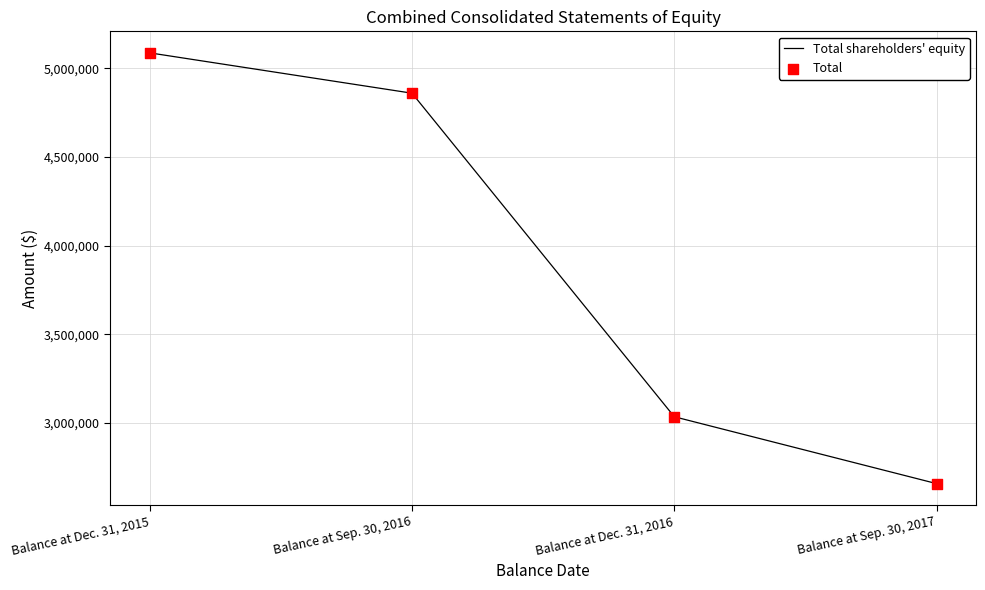

What is the total value across all series at Balance at Dec. 31, 2016?

6070089